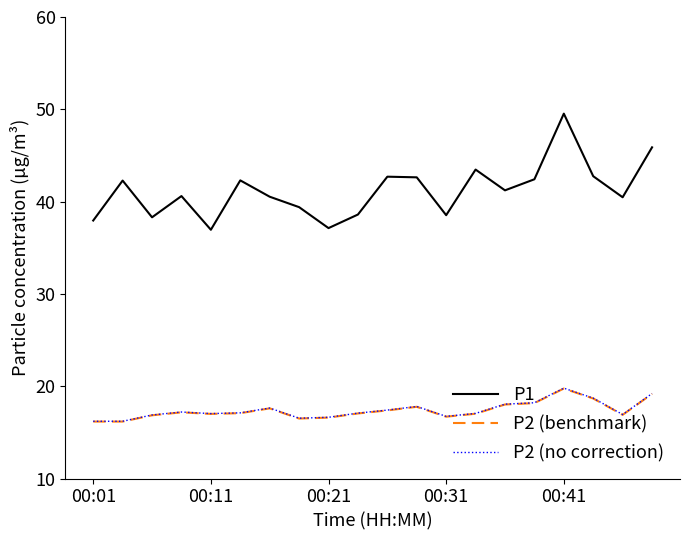

Which series has the widest spread of values?

P1